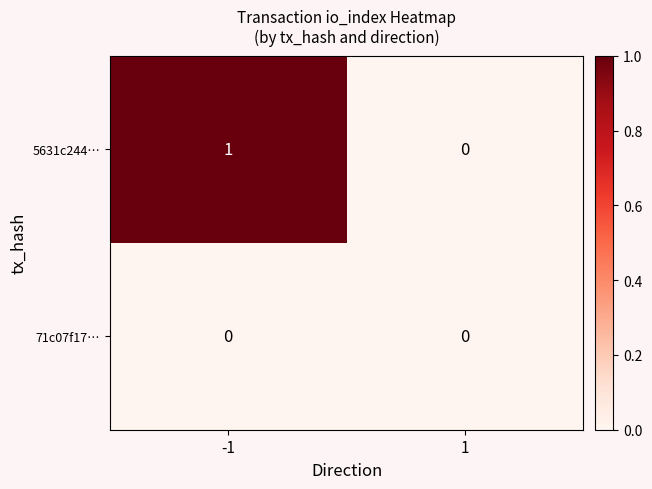

Rank the series by their average value, from lowest to highest.

71c07f17…, 5631c244…